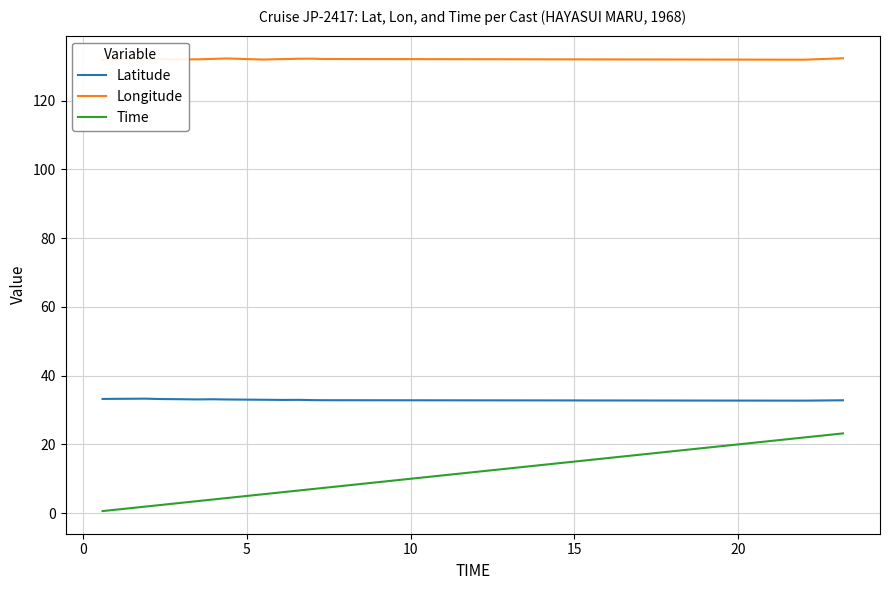

True or false: Latitude and Time cross at least once.

False